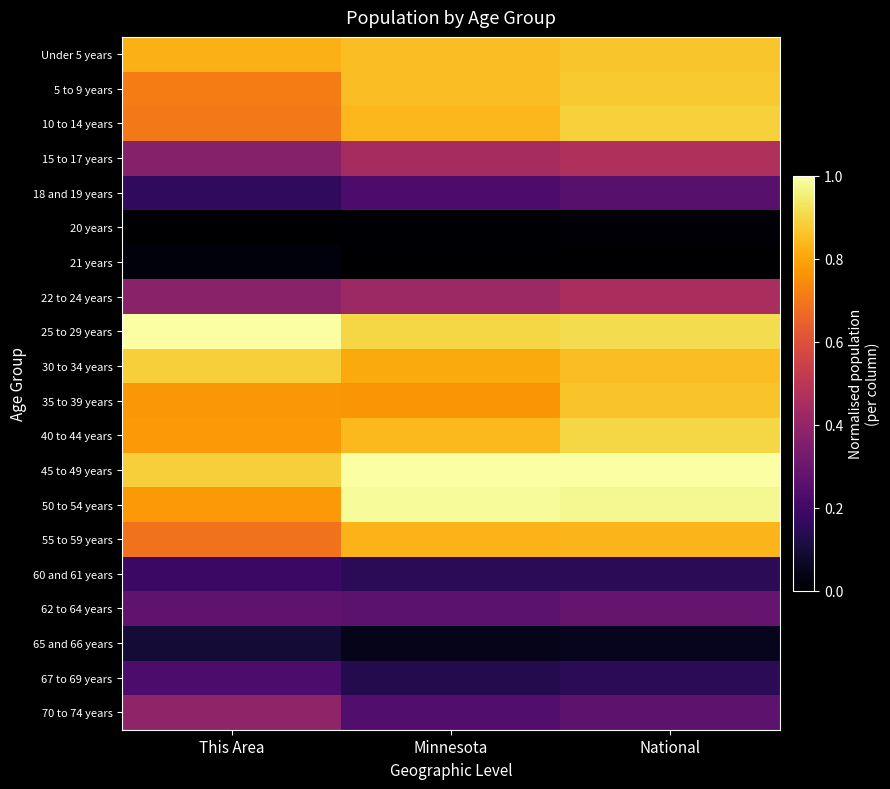

What is the greatest value displayed?

1.0